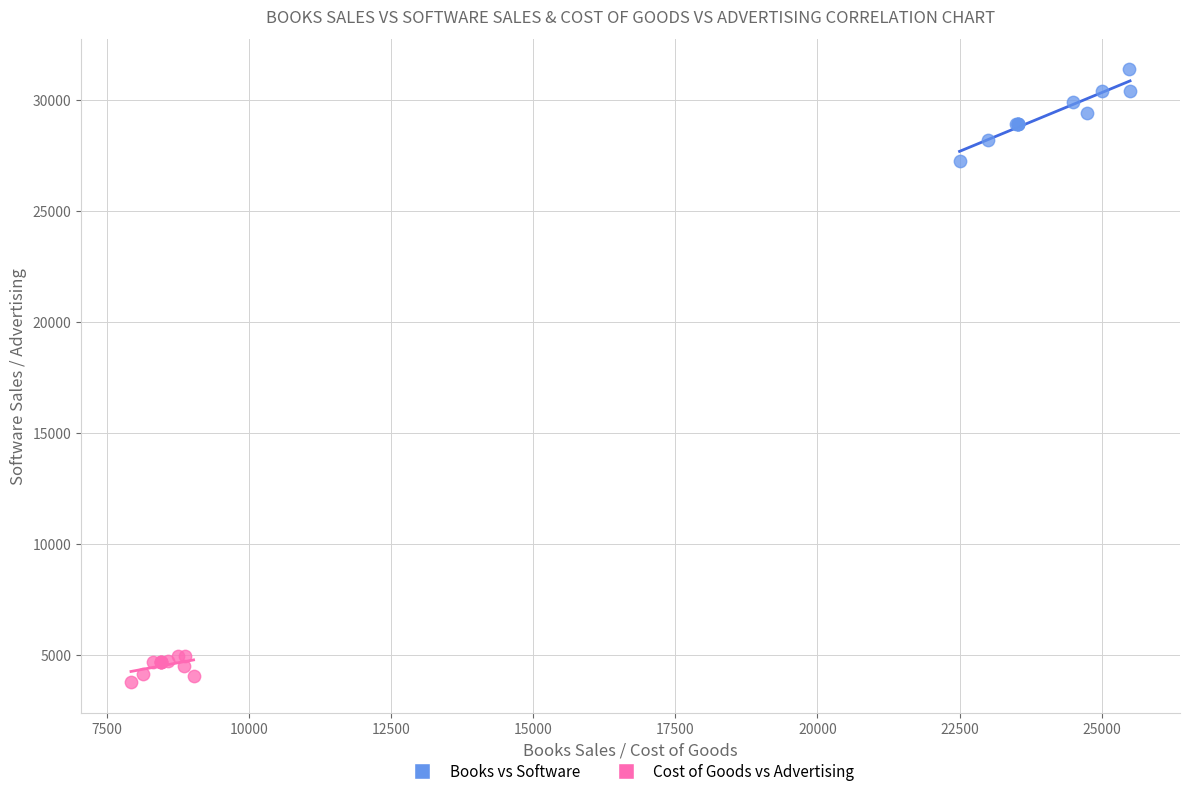

What are all the series names shown in the legend?

Books vs Software, Cost of Goods vs Advertising